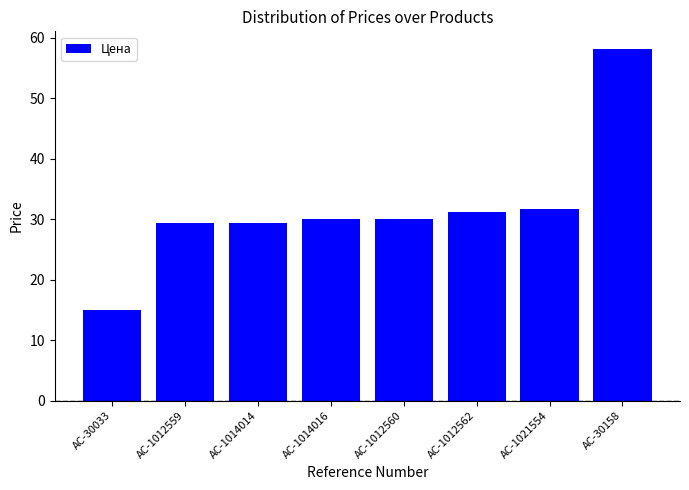

What is the average value?

31.9